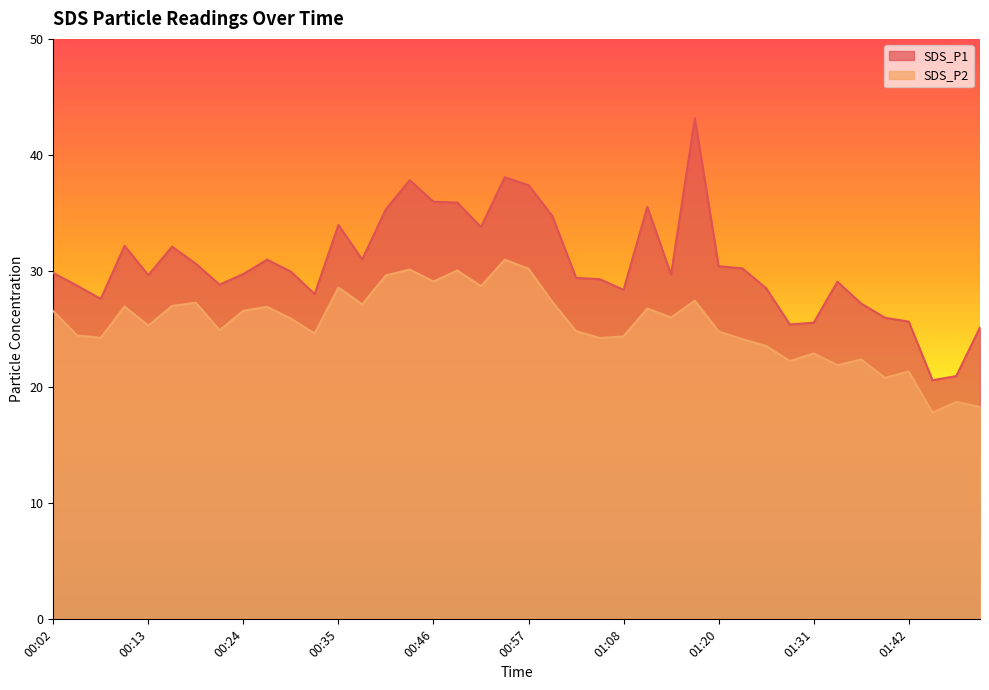

Between 00:05 and 01:08, which series saw the biggest shift?

SDS_P1